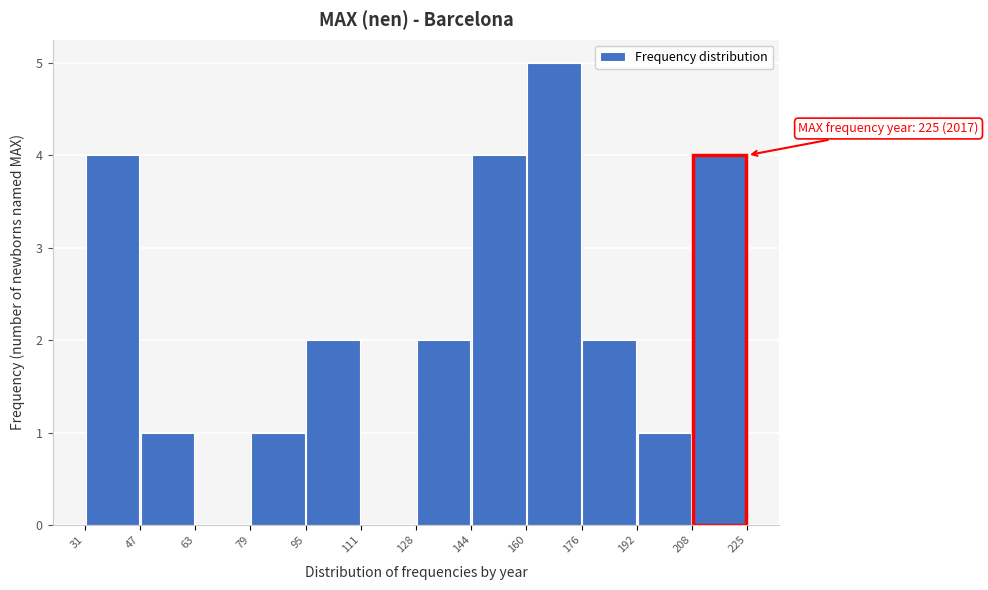

Which range on the x-axis has the tallest bar?

160 to 176